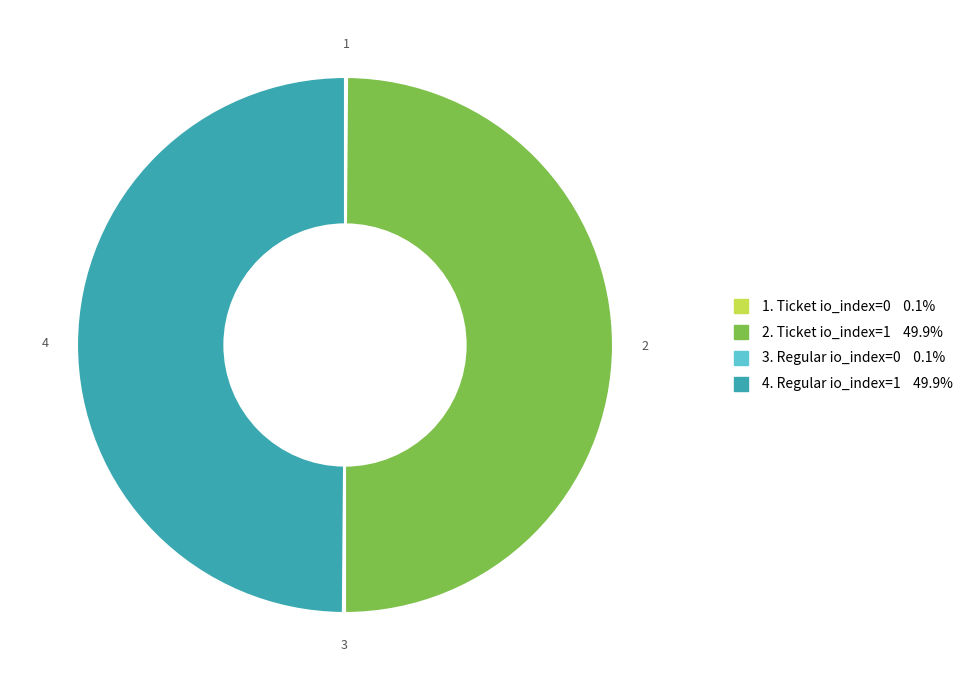

How many segments does this pie chart have?

4